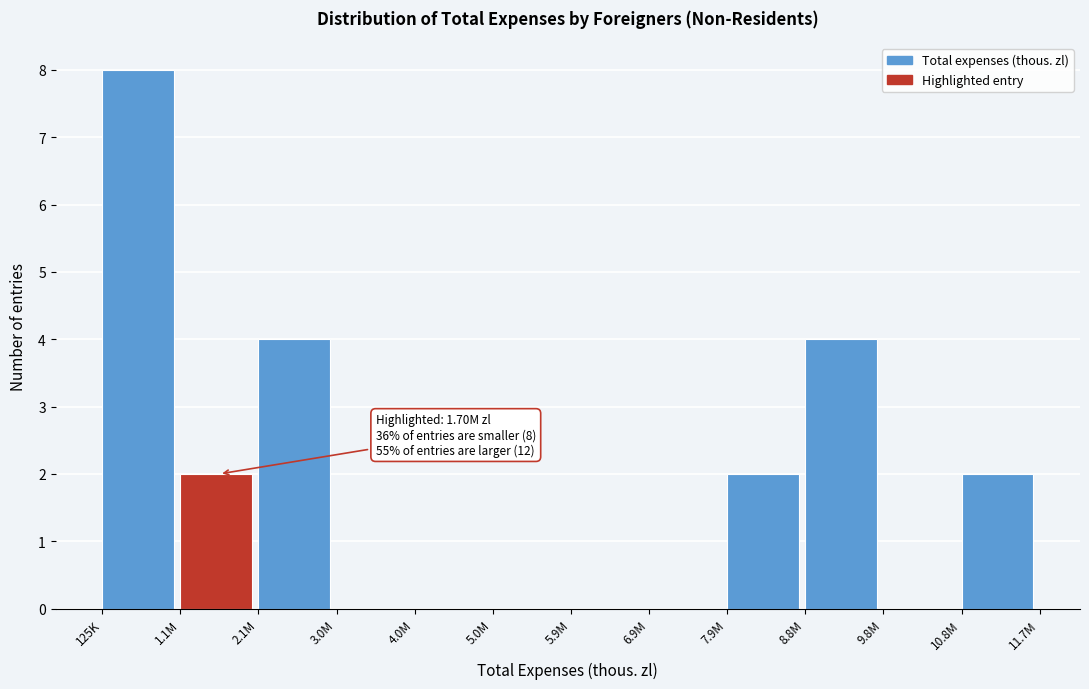

Reading left to right, what are all the values shown in this chart?

125K=8	1.1M=2	2.1M=4	3.0M=0	4.0M=0	5.0M=0	5.9M=0	6.9M=0	7.9M=2	8.8M=4	9.8M=0	10.8M=2